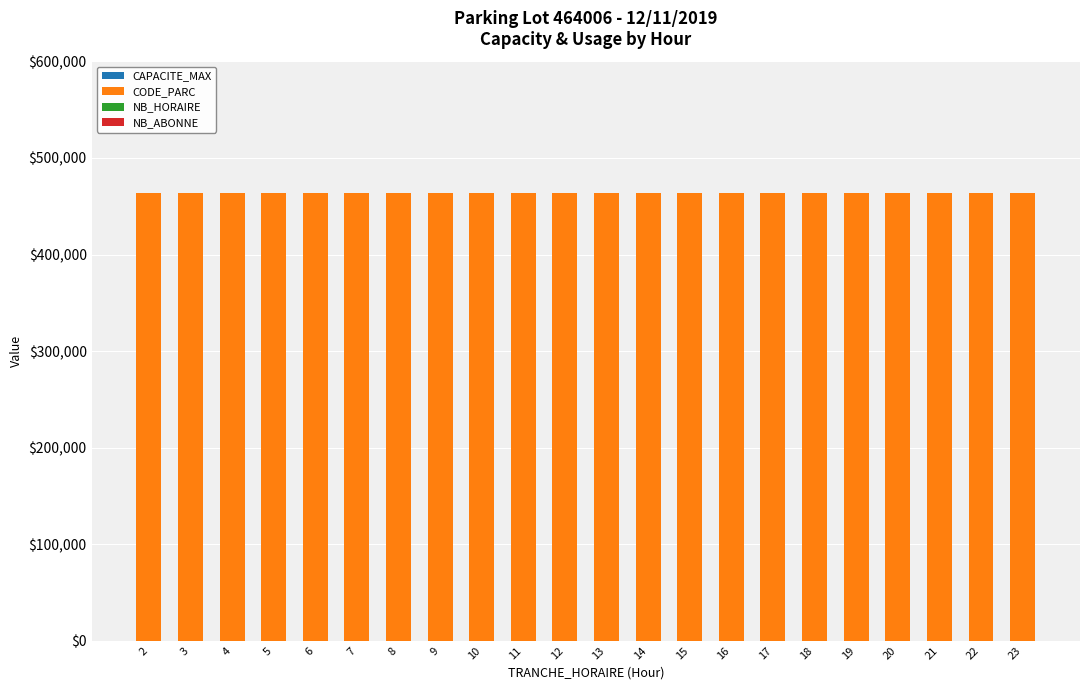

What is the total value across all series at 13?

464136